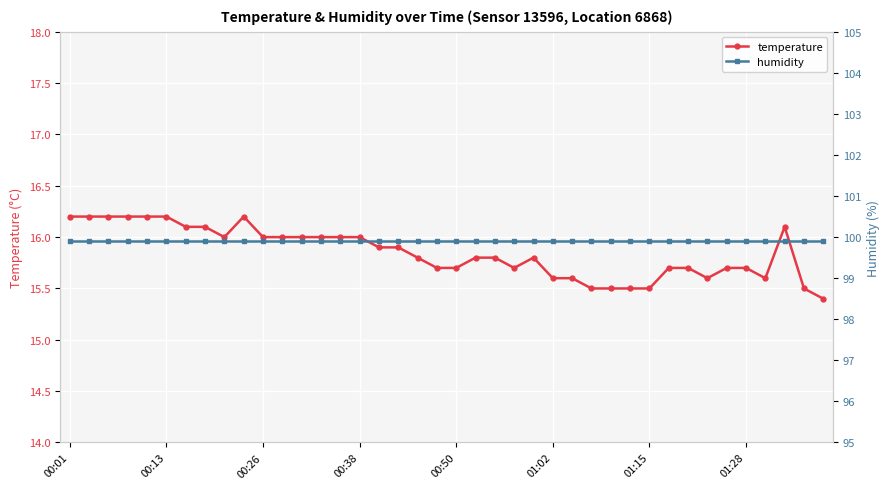

True or false: humidity and temperature intersect in this chart.

False